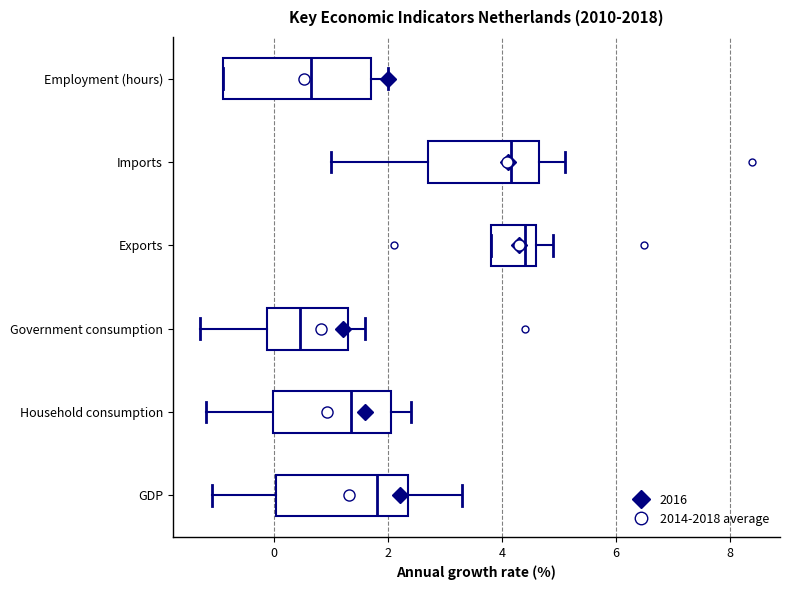

Reading bottom to top, transcribe this box plot: for each box, give where its median line is, the range the box spans, and where its two whiskers end, as read against the x-axis. The values are not printed on the chart, so give them approximately, as read against the axis.

GDP: median 1.8, box 0.0 to 2.4, whiskers -1.0 to 3.4
Household consumption: median 1.4, box 0.0 to 2.0, whiskers -1.2 to 2.4
Government consumption: median 0.4, box -0.2 to 1.4, whiskers -1.2 to 1.6
Exports: median 4.4, box 3.8 to 4.6, whiskers 3.8 to 5.0
Imports: median 4.2, box 2.8 to 4.6, whiskers 1.0 to 5.2
Employment (hours): median 0.6, box -0.8 to 1.8, whiskers -0.8 to 2.0